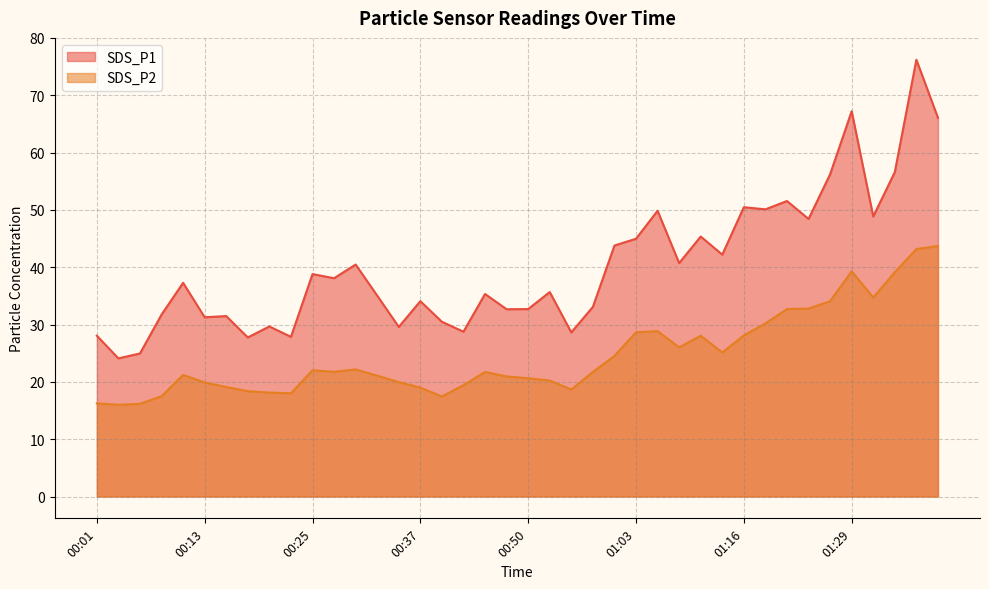

True or false: SDS_P1 and SDS_P2 cross at least once.

False